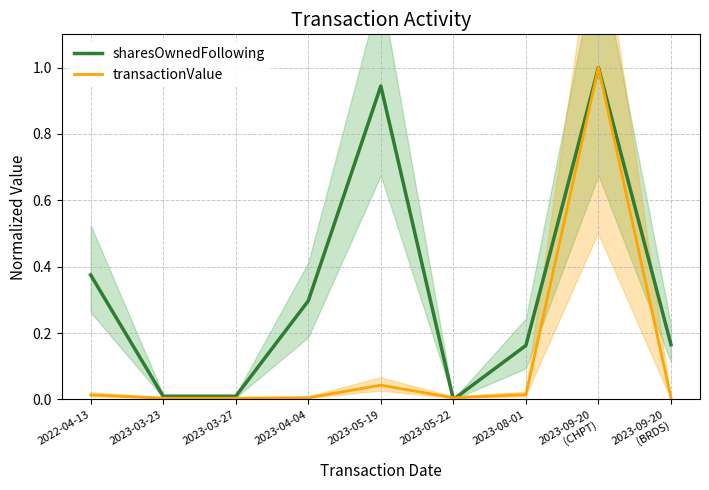

At how many categories does at least one series exceed 0?

9